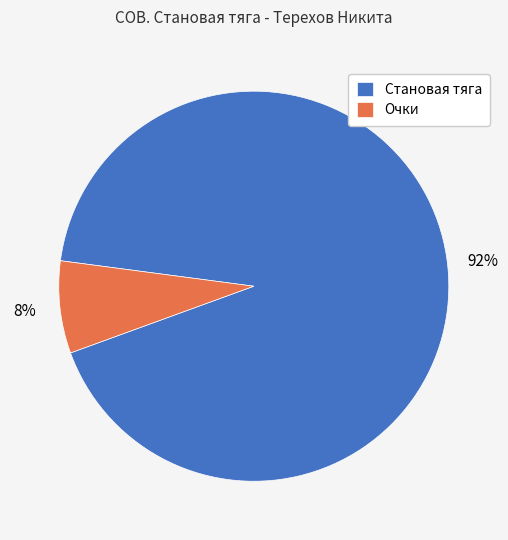

True or false: Становая тяга accounts for 92% of the total.

True